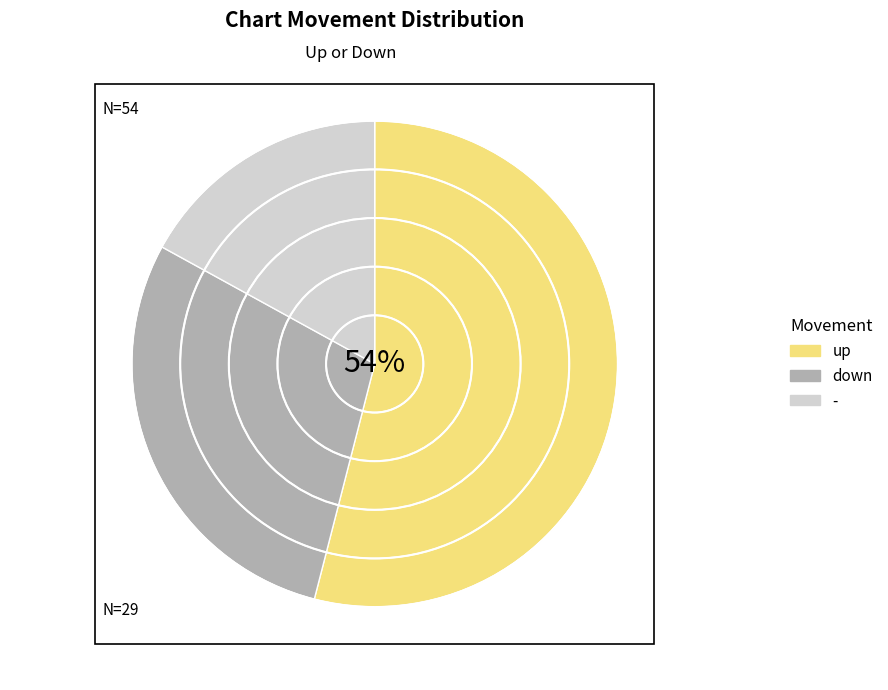

Do down and up together represent more than half of the pie?

Yes